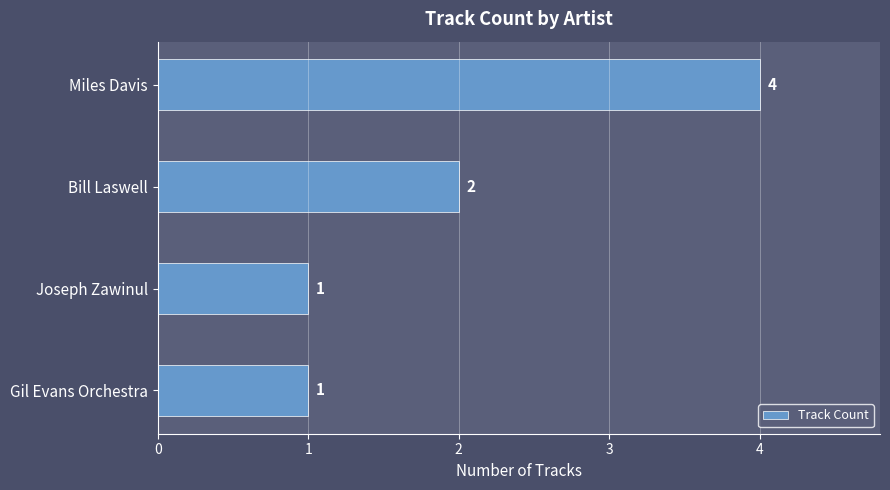

Approximately how many times larger is the value at Miles Davis compared to Gil Evans Orchestra?

4.0